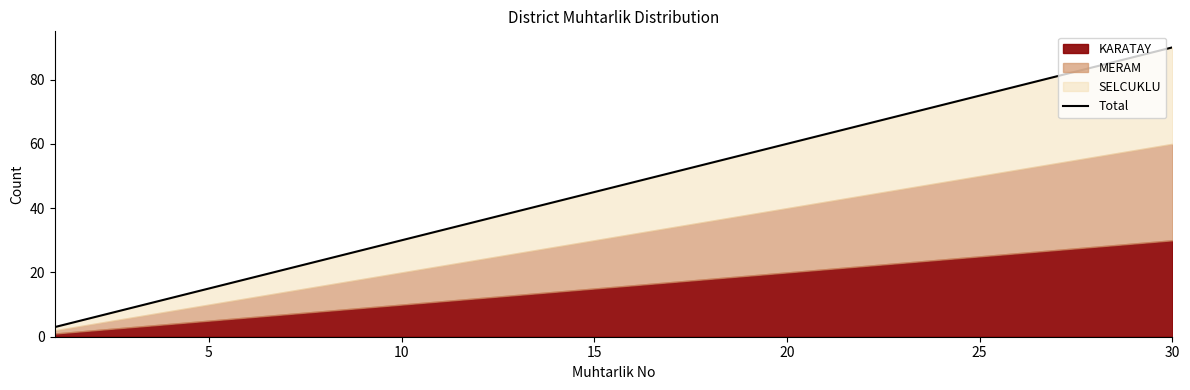

What is the value of the 19th point from the left?

57